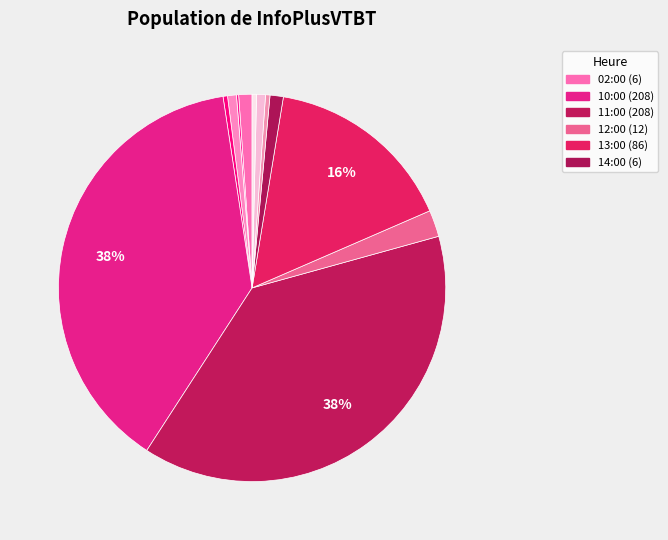

Is there any slice that represents more than half of the pie?

No